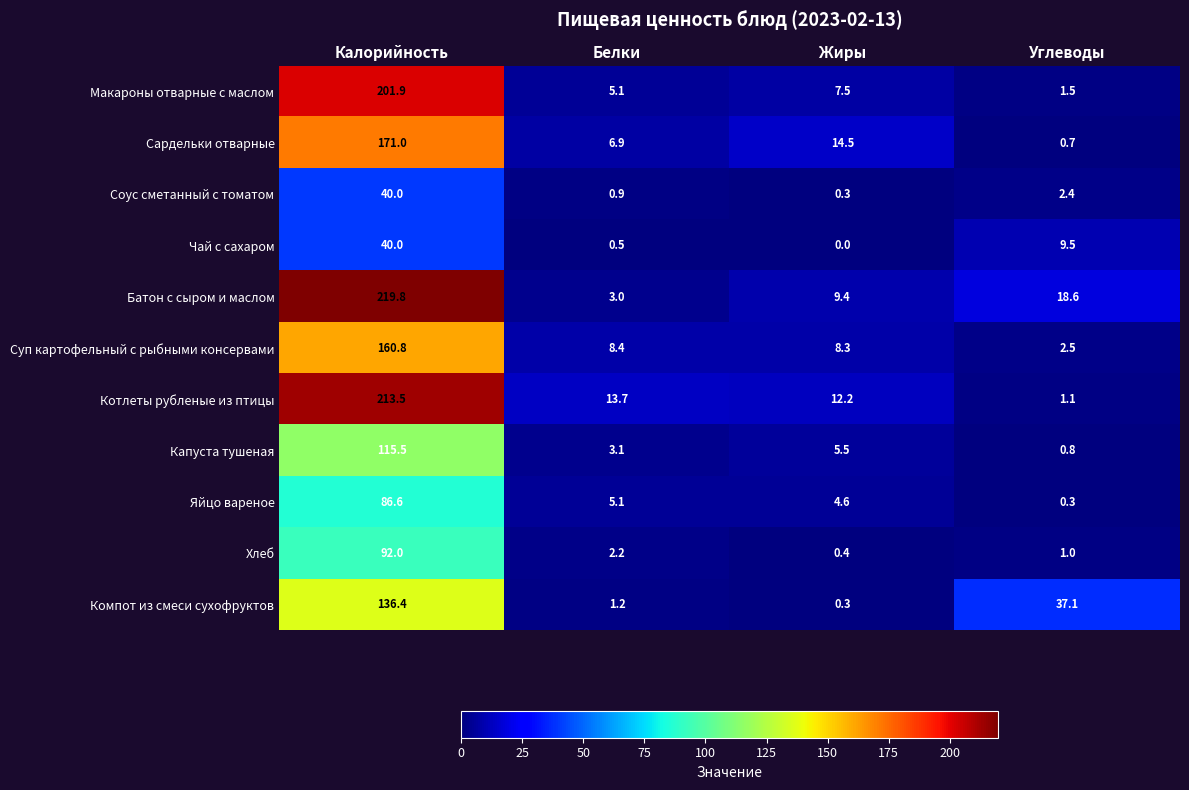

How many data points does each series have?

4